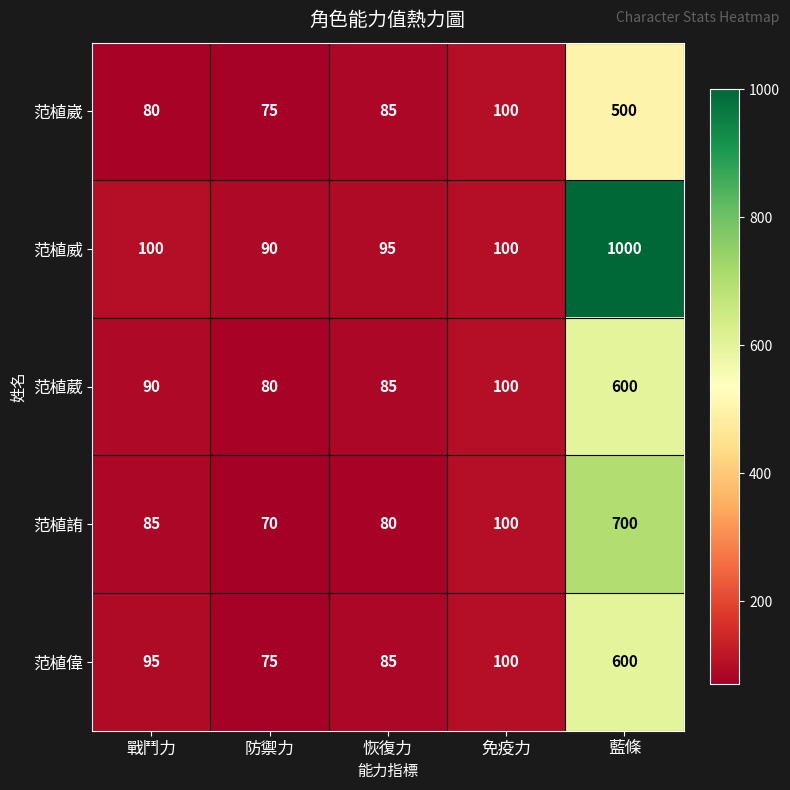

What value does the 范植葳 series have at 戰鬥力, to the nearest 50?

100